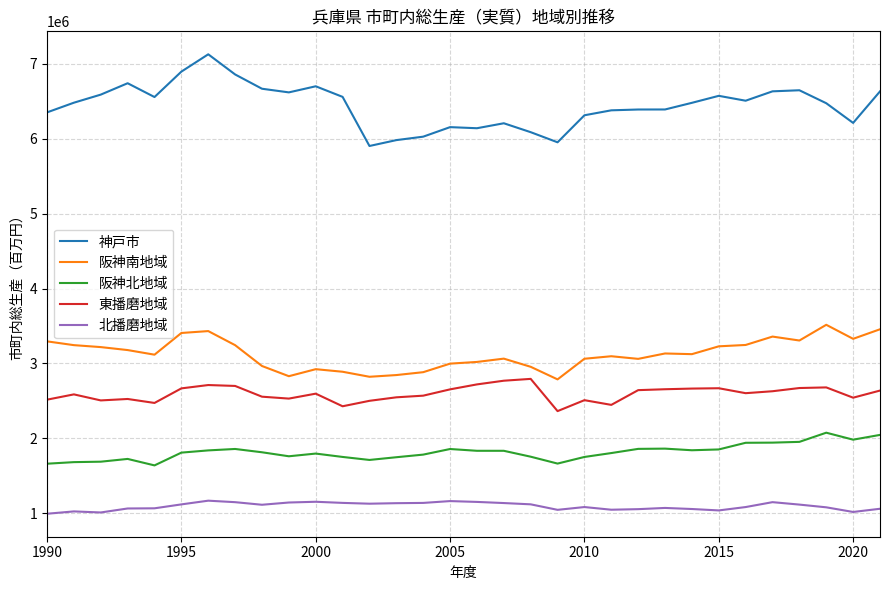

What is the smallest value displayed?

994875